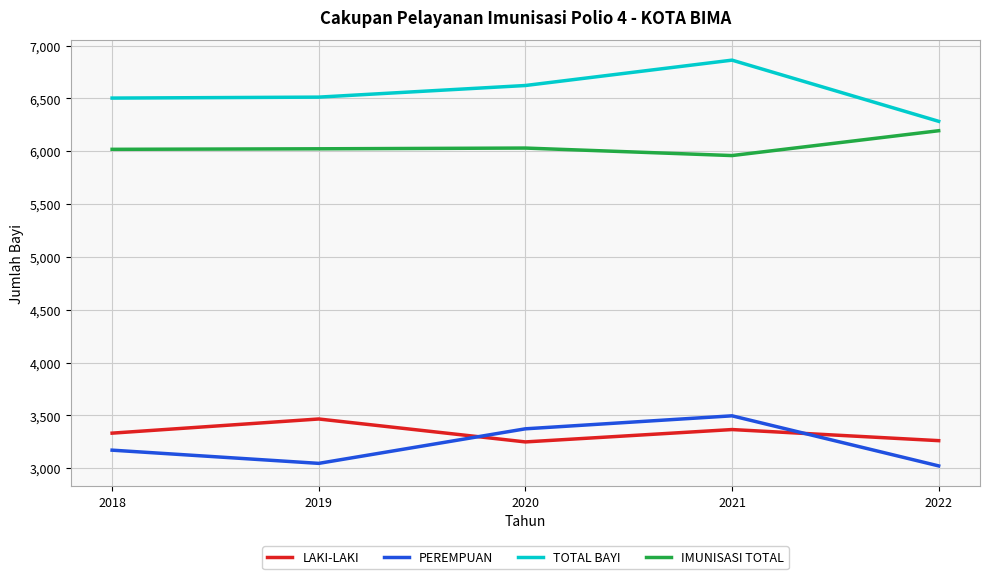

Which series has the largest total across all categories?

TOTAL BAYI